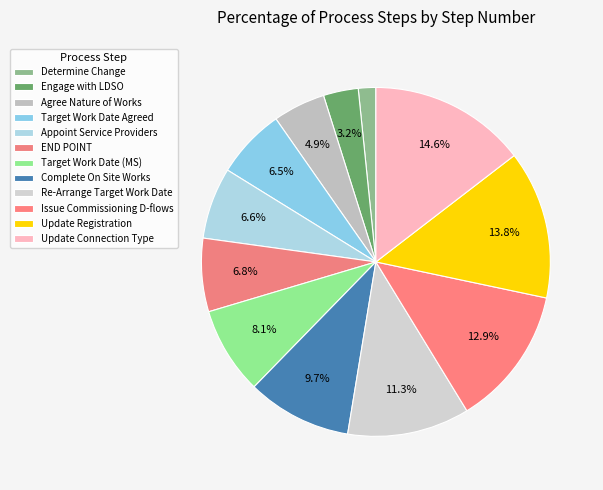

How many segments does this pie chart have?

12